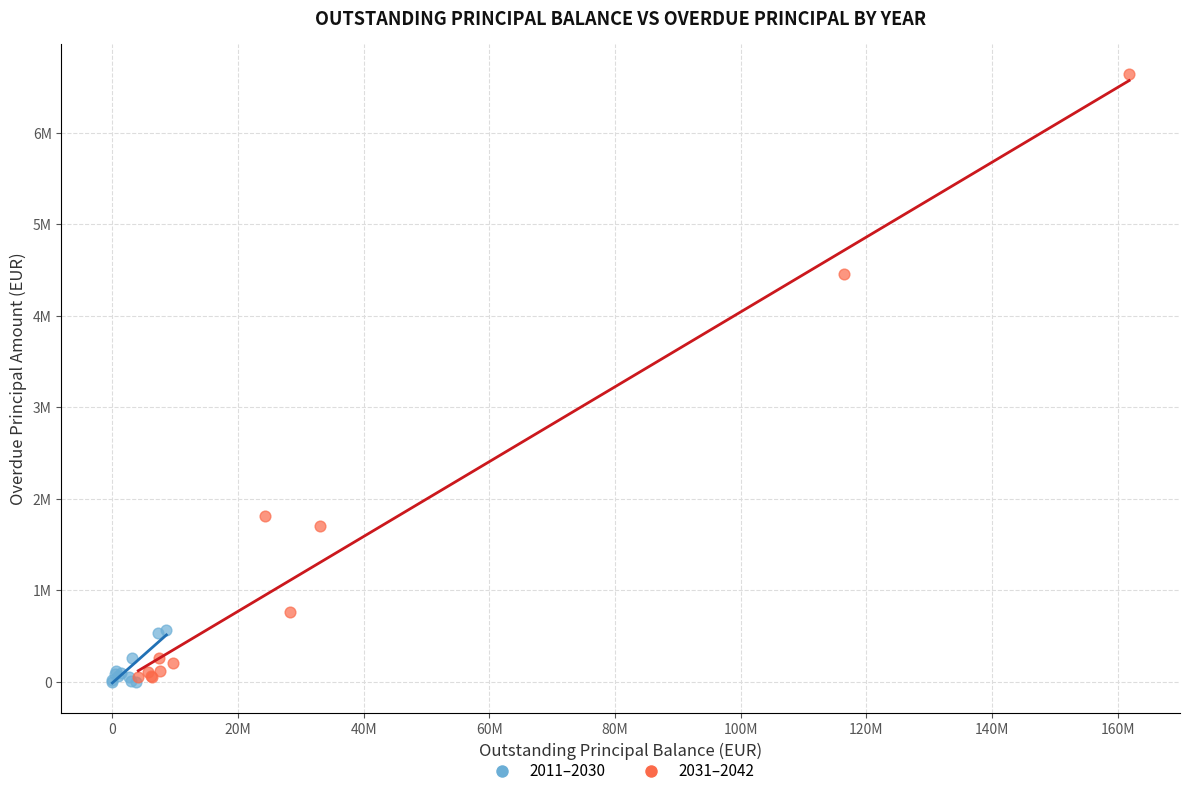

Which series has the widest spread of Y values?

2031–2042